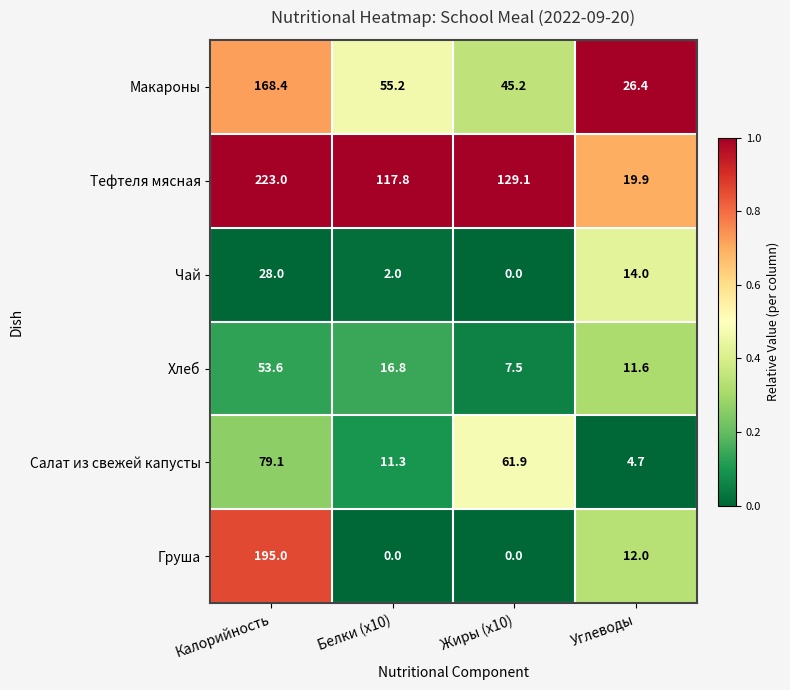

Reading right to left, extract all data points from this chart.

Макароны: Углеводы=26.4	Жиры (x10)=45.2	Белки (x10)=55.2	Калорийность=168.4
Тефтеля мясная: Углеводы=19.9	Жиры (x10)=129.1	Белки (x10)=117.8	Калорийность=223.0
Чай: Углеводы=14.0	Жиры (x10)=0.0	Белки (x10)=2.0	Калорийность=28.0
Хлеб: Углеводы=11.6	Жиры (x10)=7.5	Белки (x10)=16.8	Калорийность=53.6
Салат из свежей капусты: Углеводы=4.7	Жиры (x10)=61.9	Белки (x10)=11.3	Калорийность=79.1
Груша: Углеводы=12.0	Жиры (x10)=0.0	Белки (x10)=0.0	Калорийность=195.0